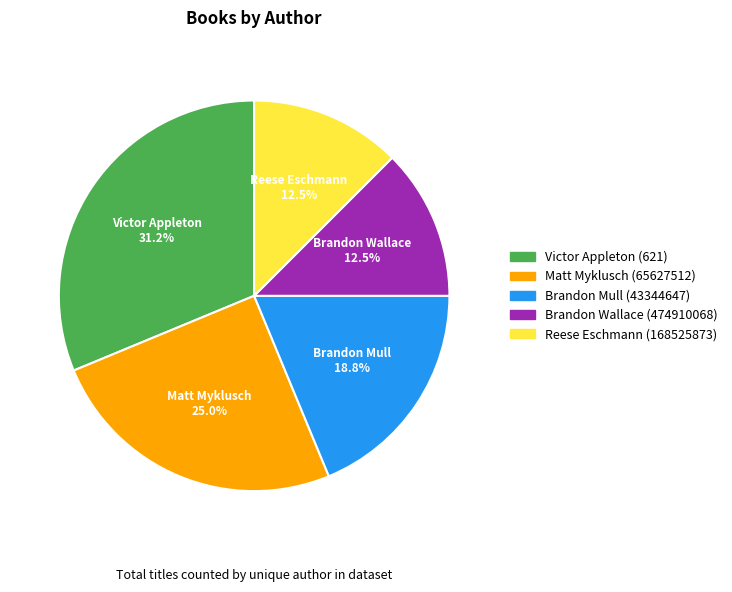

Is there a majority slice in this chart?

No